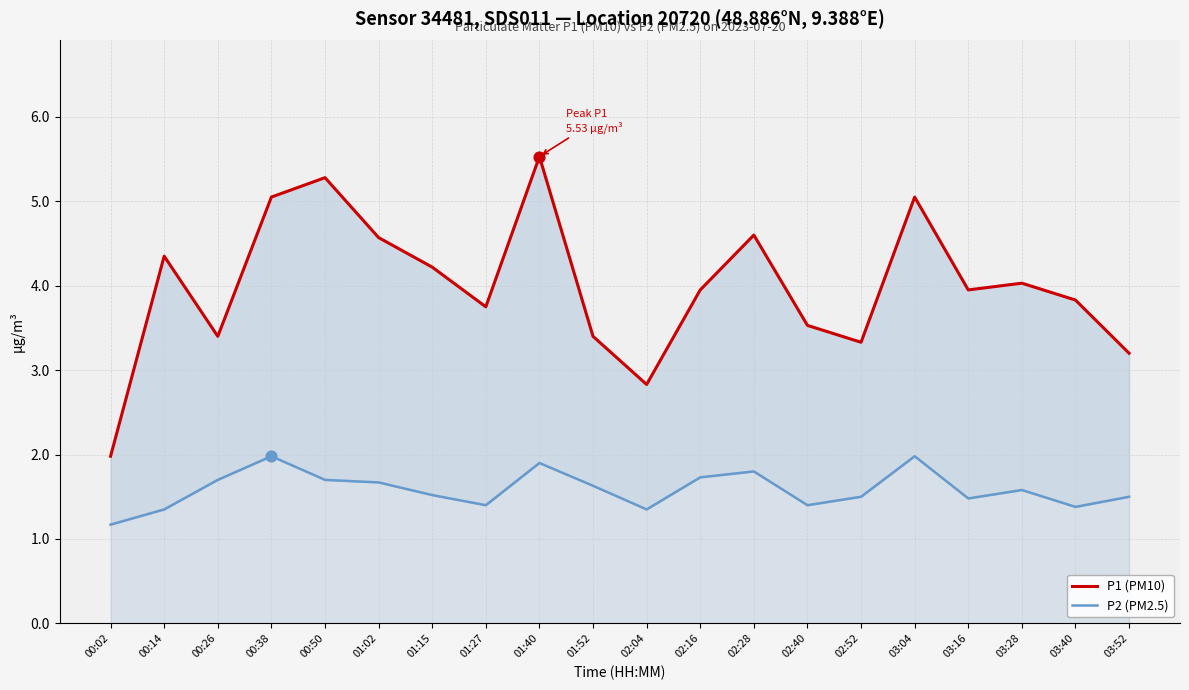

Which series has the largest total across all categories?

P1 (PM10)